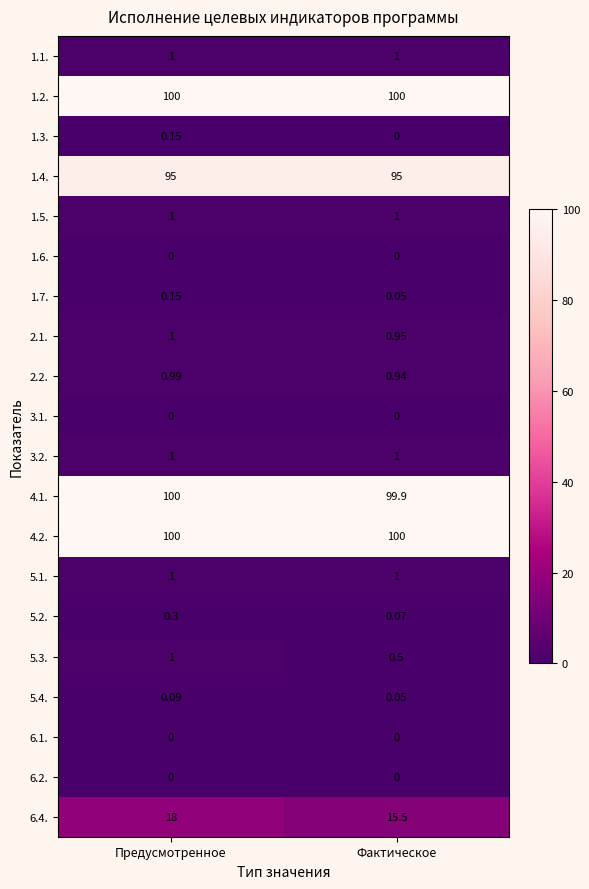

Between Предусмотренное and Фактическое, which series saw the biggest shift?

6.4.